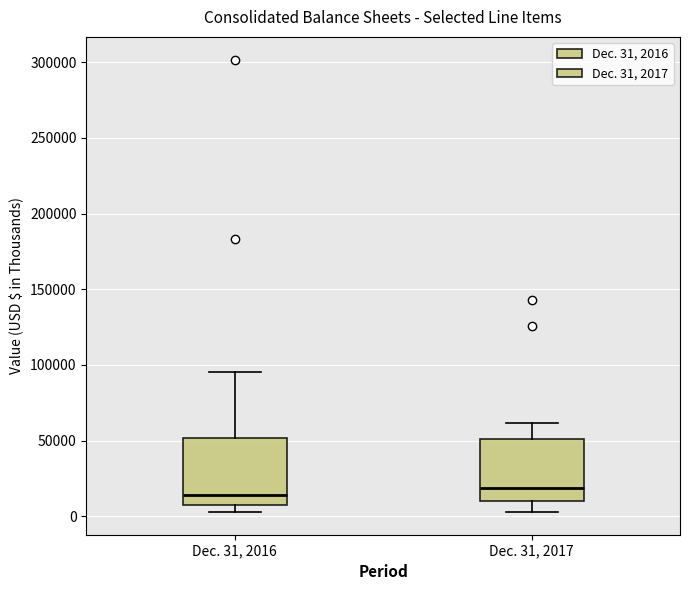

Where is the lower edge of the box for Dec. 31, 2016 on the y-axis? The values are not printed on the chart, so give them approximately, as read against the axis.

5000